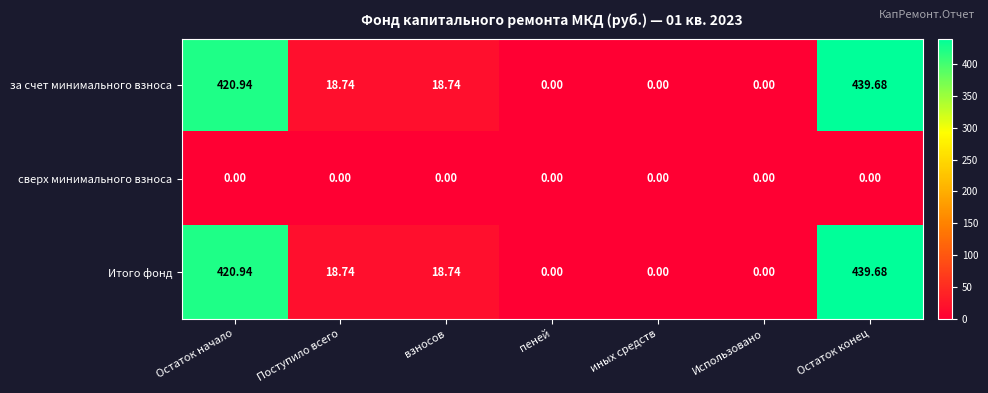

At how many categories does at least one series exceed 20?

2